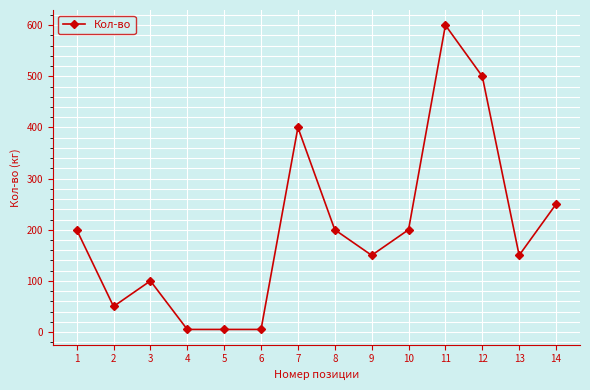

The chart shows a value of 137 at 1. True or false?

False